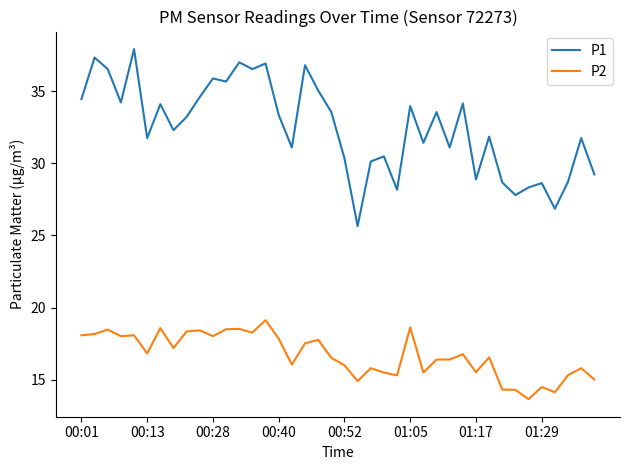

What is the smallest value displayed?

13.7